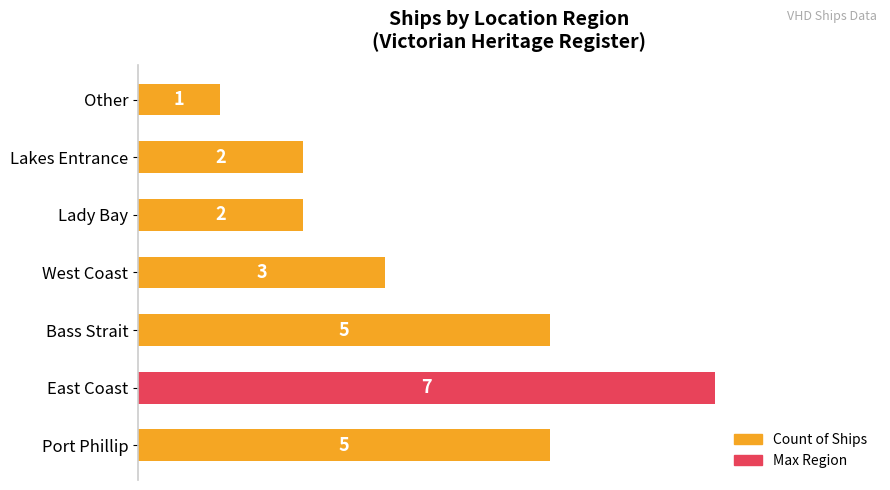

The chart shows a value of 2 at Port Phillip. True or false?

False